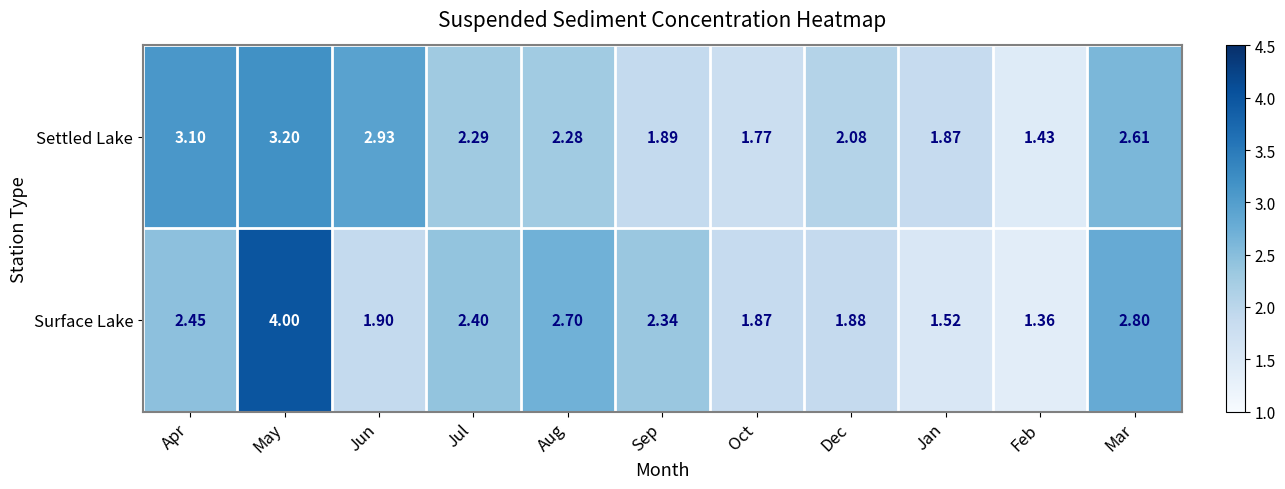

Which label corresponds to the smallest value in the chart?

Feb